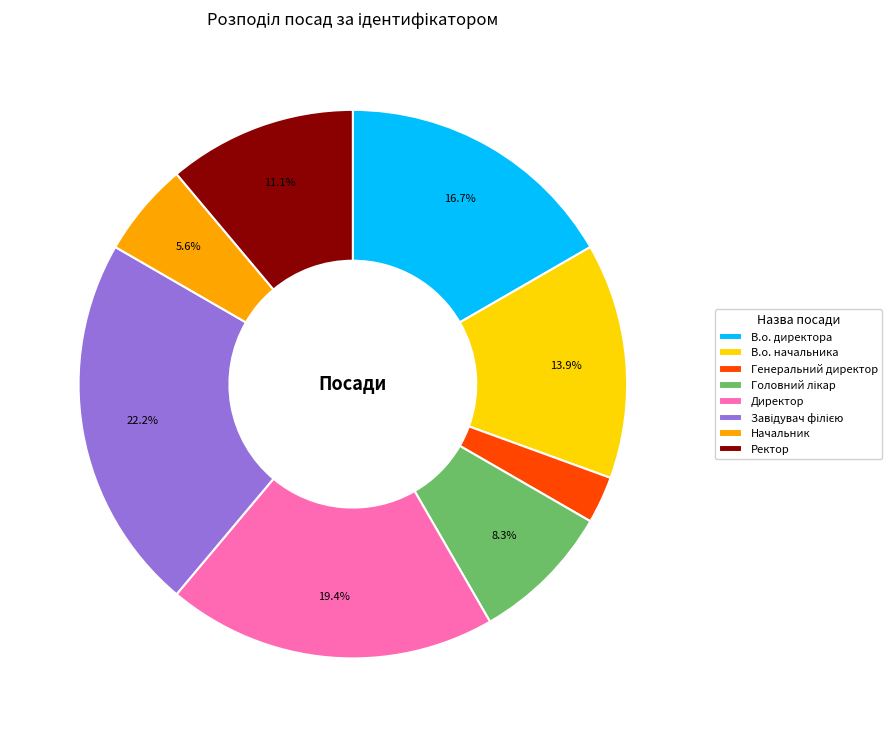

Approximately how many times larger is the value at В.о. начальника compared to Начальник?

2.5